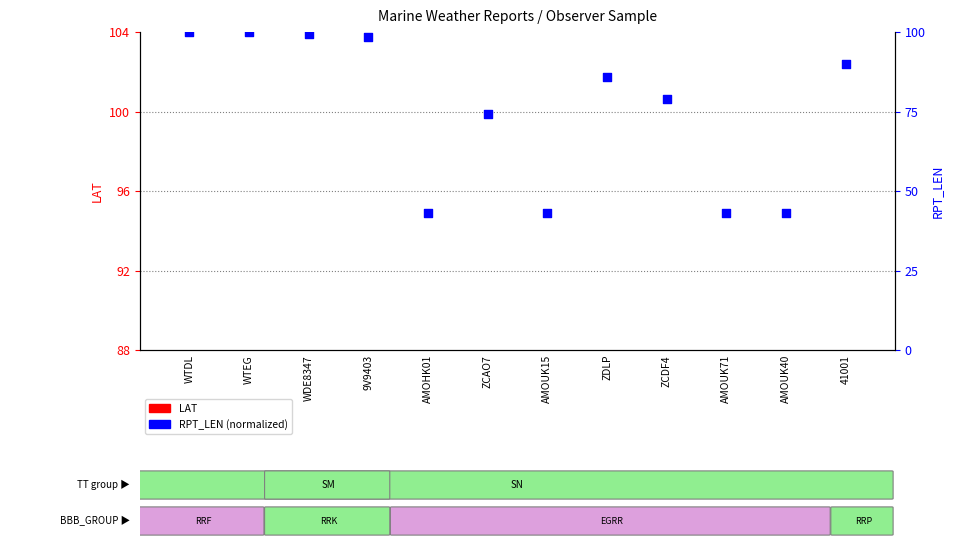

Which series reaches the maximum Y coordinate?

RPT_LEN (normalized)